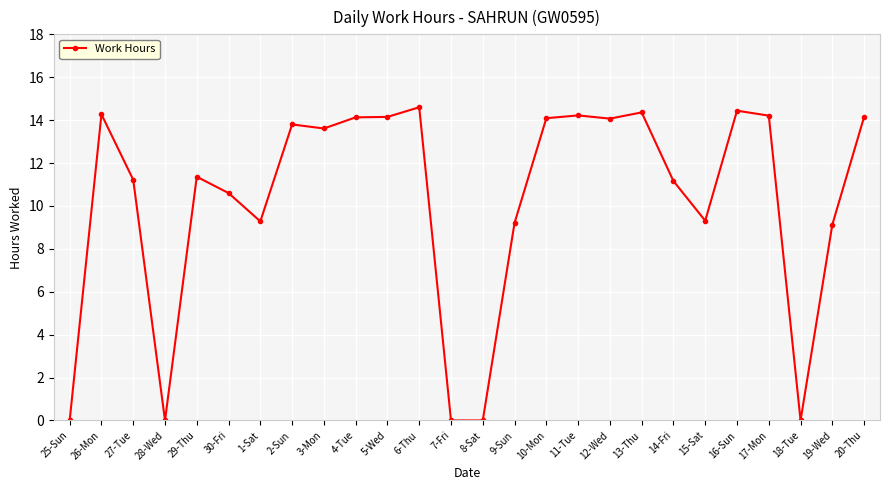

What is the greatest value displayed?

14.6